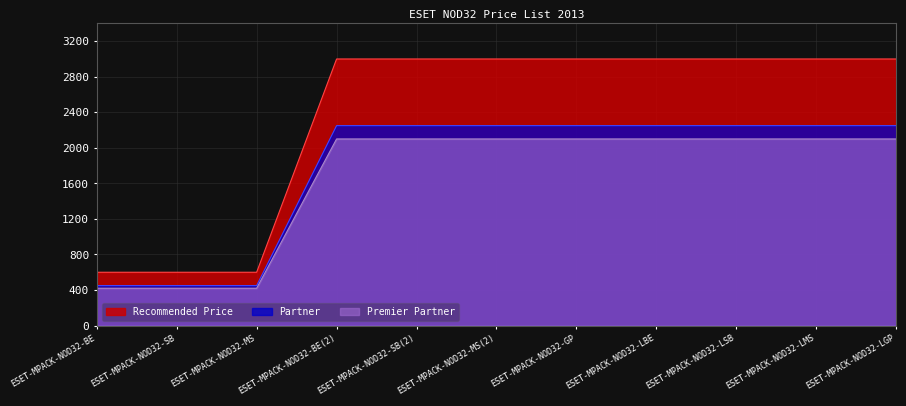

How many lines are shown in the chart?

3